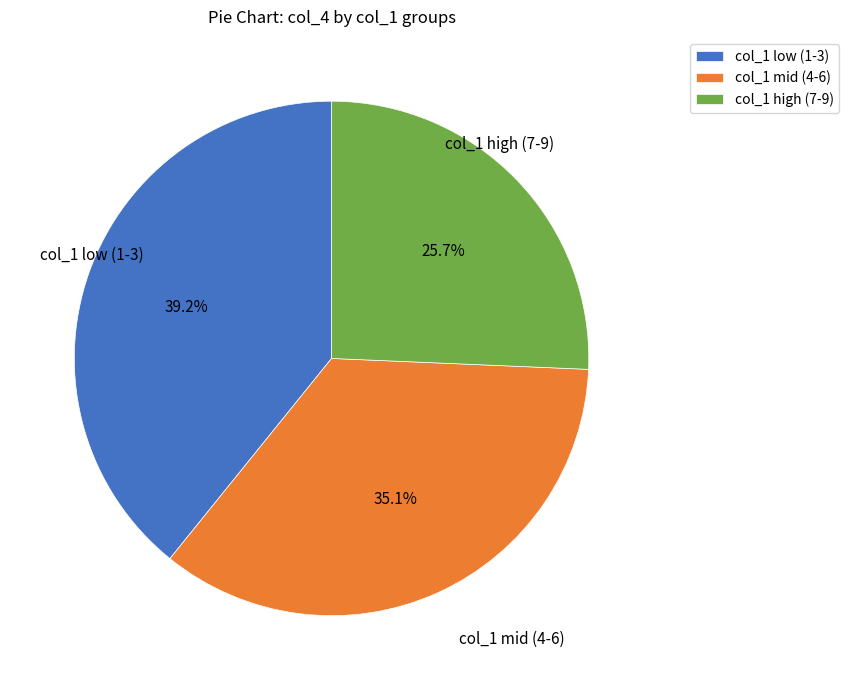

Which slice is the smallest?

col_1 high (7-9)